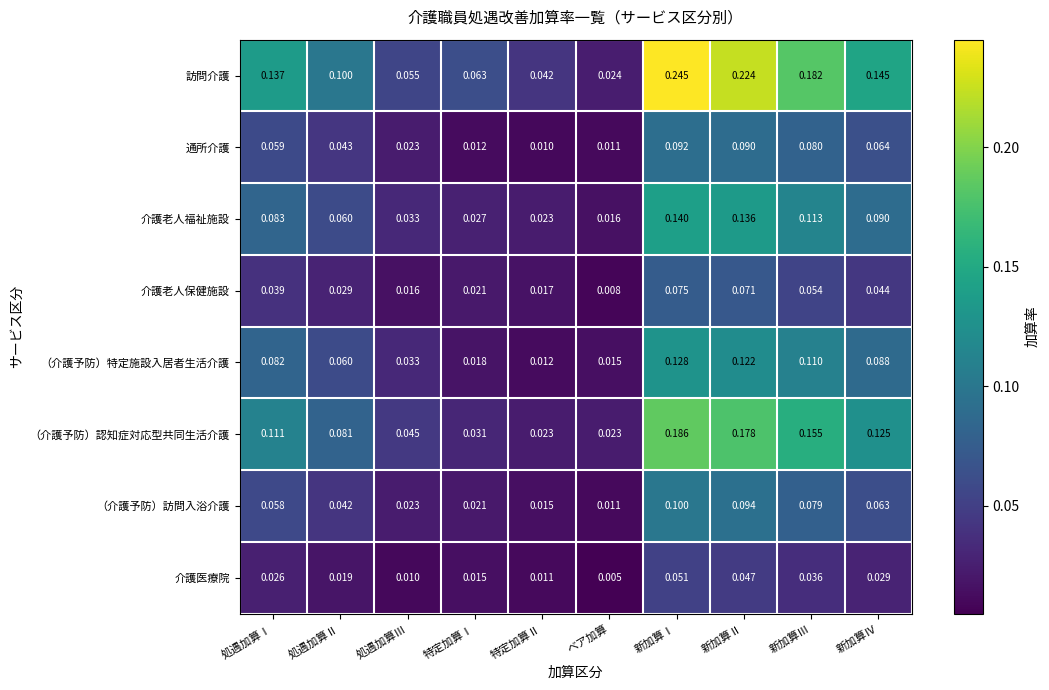

Is the value of （介護予防）訪問入浴介護 at 新加算Ⅰ greater than the value of 通所介護 at 処遇加算Ⅲ?

Yes